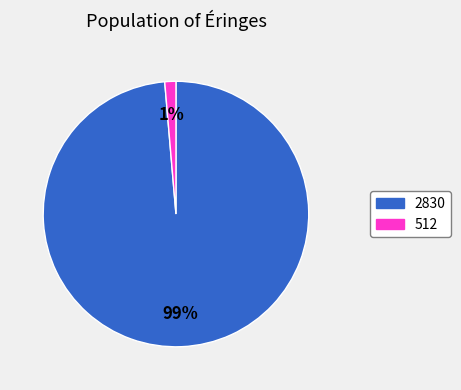

Combined, do 512 and 2830 account for over 50%?

Yes